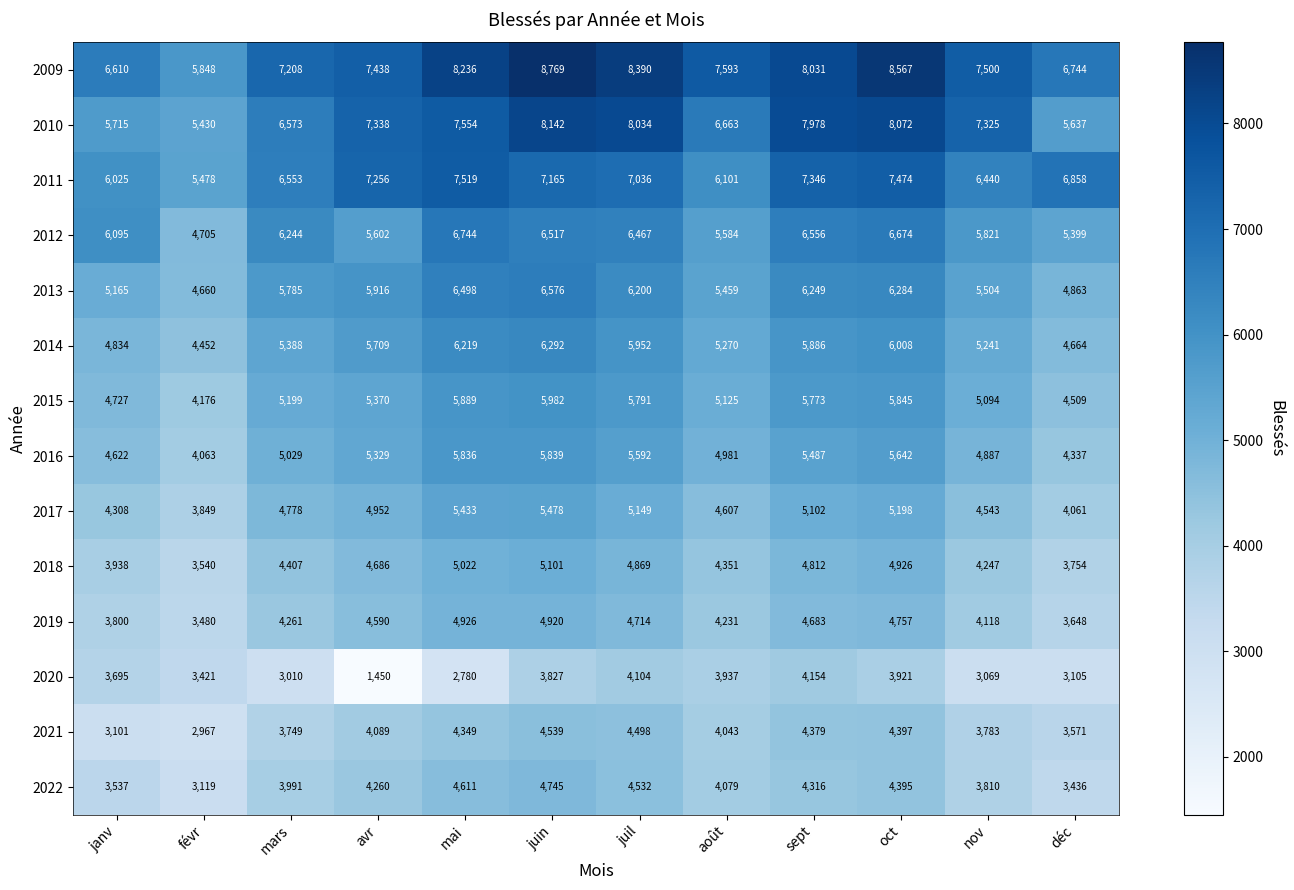

Read the 2013 value at janv, to the nearest 100.

5200